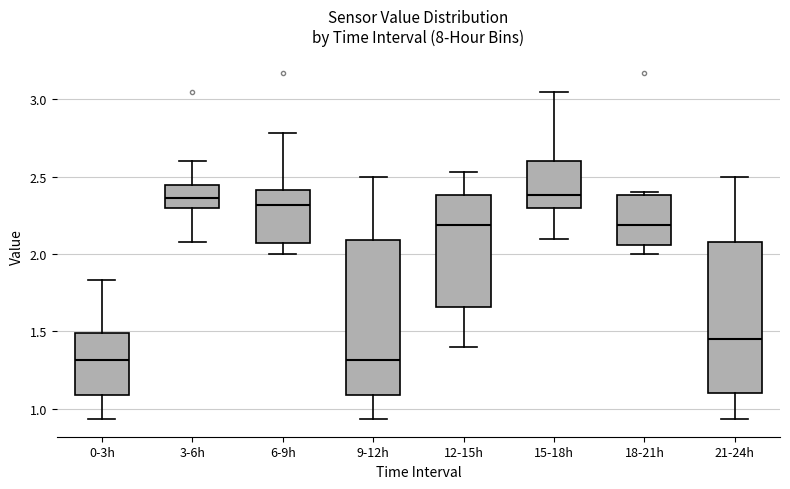

Reading left to right, read every box against the y-axis: the position of its median line, the range the box covers, and the ends of its whiskers. The values are not printed on the chart, so give them approximately, as read against the axis.

0-3h: median 1.30, box 1.10 to 1.50, whiskers 0.95 to 1.85
3-6h: median 2.35, box 2.30 to 2.45, whiskers 2.10 to 2.60
6-9h: median 2.30, box 2.05 to 2.40, whiskers 2.00 to 2.80
9-12h: median 1.30, box 1.10 to 2.10, whiskers 0.95 to 2.50
12-15h: median 2.20, box 1.65 to 2.40, whiskers 1.40 to 2.55
15-18h: median 2.40, box 2.30 to 2.60, whiskers 2.10 to 3.05
18-21h: median 2.20, box 2.05 to 2.40, whiskers 2.00 to 2.40 (just above the box's upper edge)
21-24h: median 1.45, box 1.10 to 2.10, whiskers 0.95 to 2.50